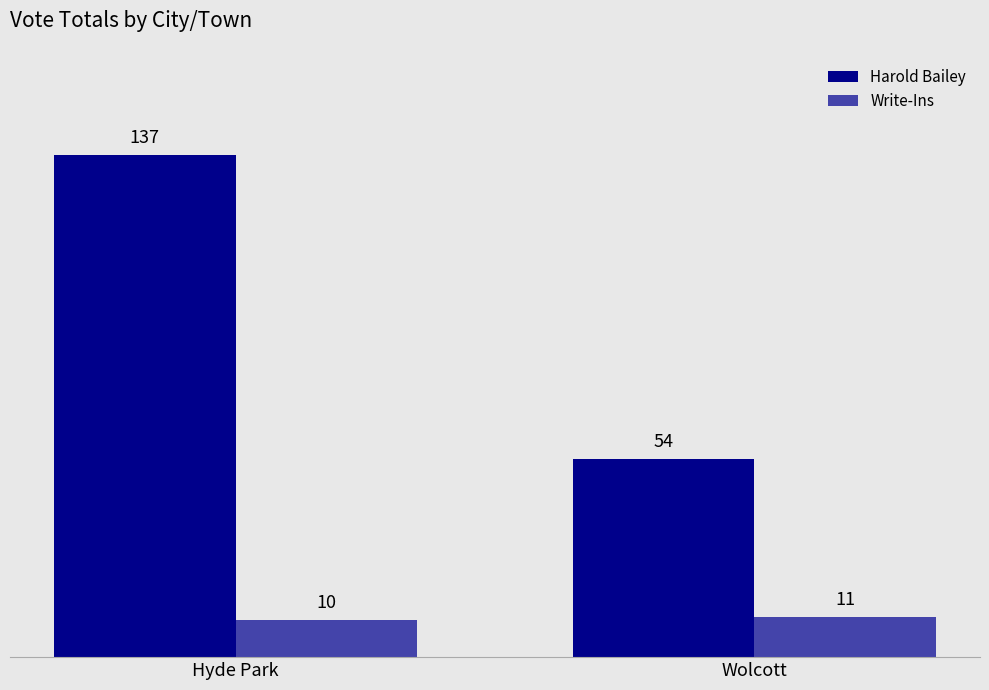

What are all the series names shown in the legend?

Harold Bailey, Write-Ins